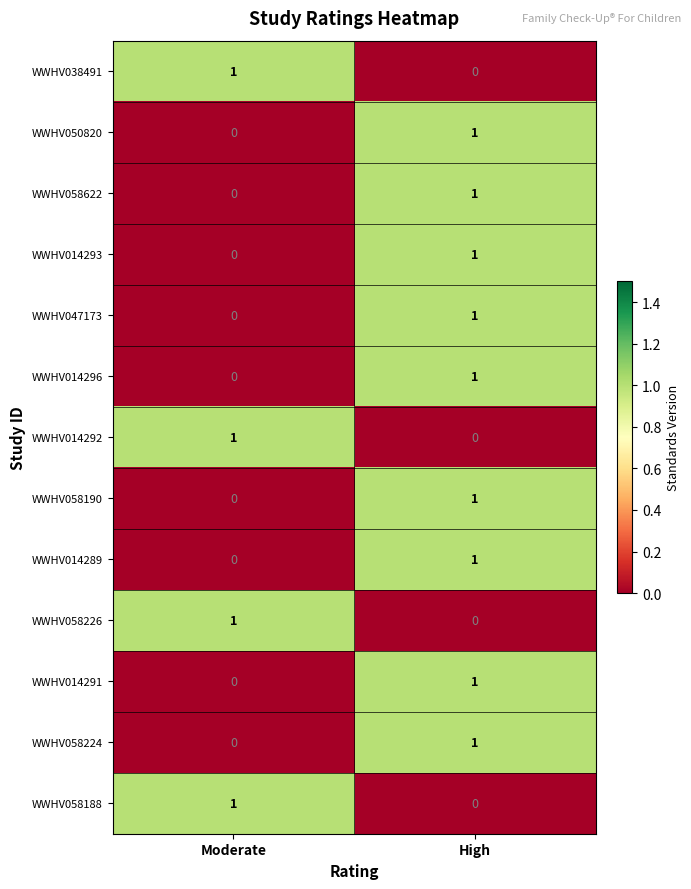

Reading left to right, extract all data points from this chart.

WWHV038491: Moderate=1	High=0
WWHV050820: Moderate=0	High=1
WWHV058622: Moderate=0	High=1
WWHV014293: Moderate=0	High=1
WWHV047173: Moderate=0	High=1
WWHV014296: Moderate=0	High=1
WWHV014292: Moderate=1	High=0
WWHV058190: Moderate=0	High=1
WWHV014289: Moderate=0	High=1
WWHV058226: Moderate=1	High=0
WWHV014291: Moderate=0	High=1
WWHV058224: Moderate=0	High=1
WWHV058188: Moderate=1	High=0